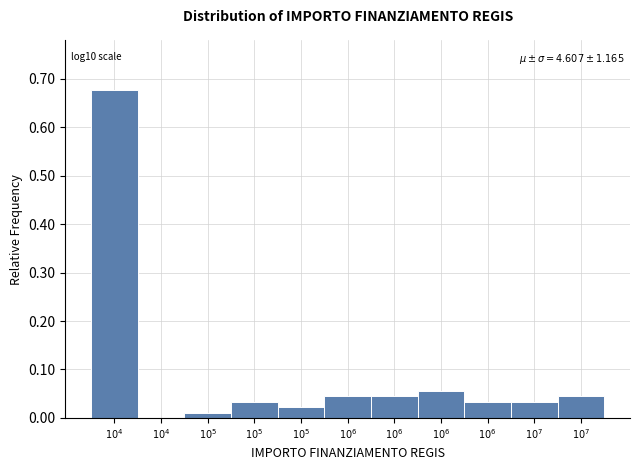

How many positive values are there?

10